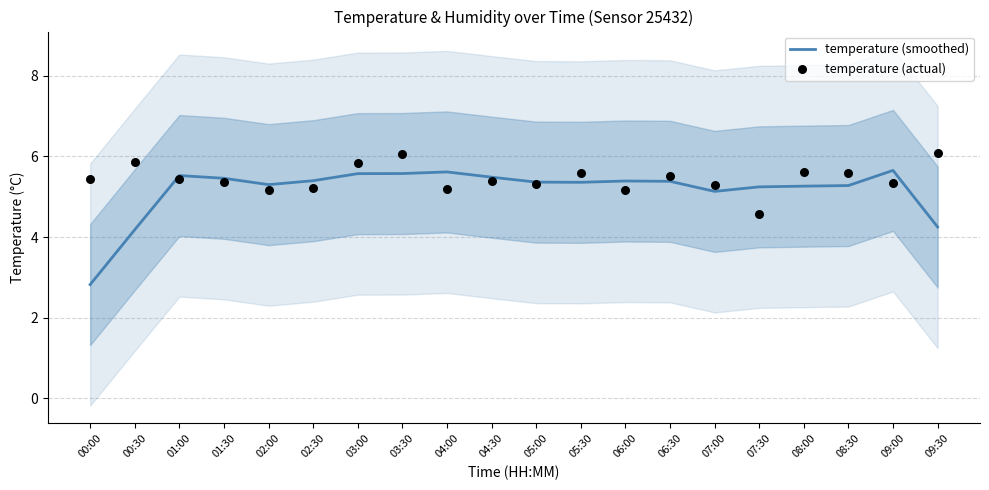

Is the value of temperature (actual) at 08:30 greater than the value of temperature (smoothed) at 07:00?

Yes